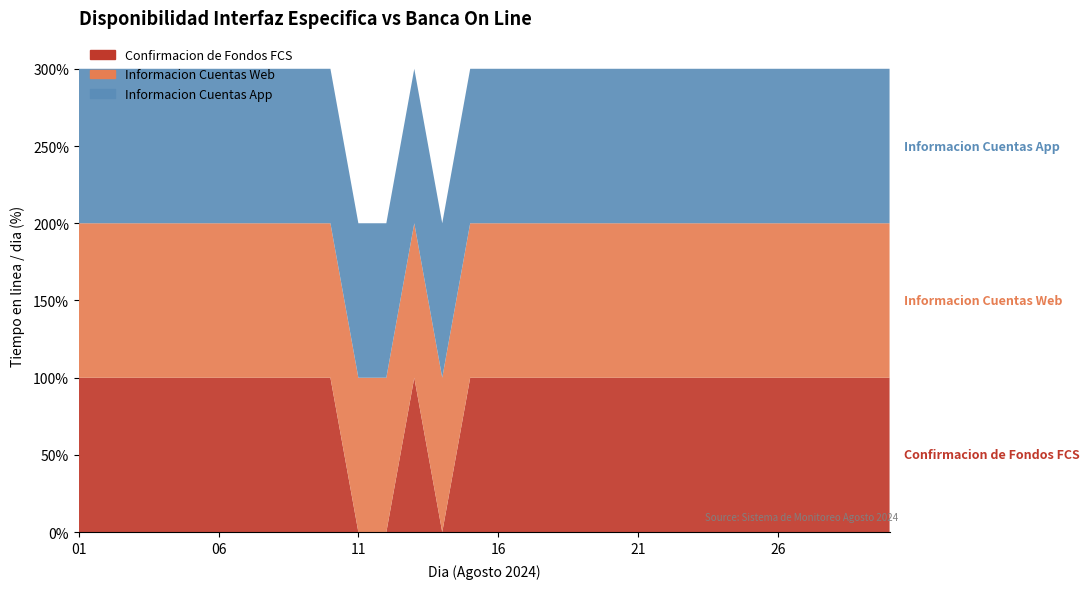

Reading left to right, transcribe all the data shown in this chart.

Confirmacion de Fondos FCS: 01=100	02=100	03=100	04=100	05=100	06=100	07=100	08=100	09=100	10=100	11=0	12=0	13=100	14=0	15=100	16=100	17=100	18=100	19=100	20=100	21=100	22=100	23=100	24=100	25=100	26=100	27=100	28=100	29=100	30=100
Informacion Cuentas Web: 01=100	02=100	03=100	04=100	05=100	06=100	07=100	08=100	09=100	10=100	11=100	12=100	13=100	14=100	15=100	16=100	17=100	18=100	19=100	20=100	21=100	22=100	23=100	24=100	25=100	26=100	27=100	28=100	29=100	30=100
Informacion Cuentas App: 01=100	02=100	03=100	04=100	05=100	06=100	07=100	08=100	09=100	10=100	11=100	12=100	13=100	14=100	15=100	16=100	17=100	18=100	19=100	20=100	21=100	22=100	23=100	24=100	25=100	26=100	27=100	28=100	29=100	30=100